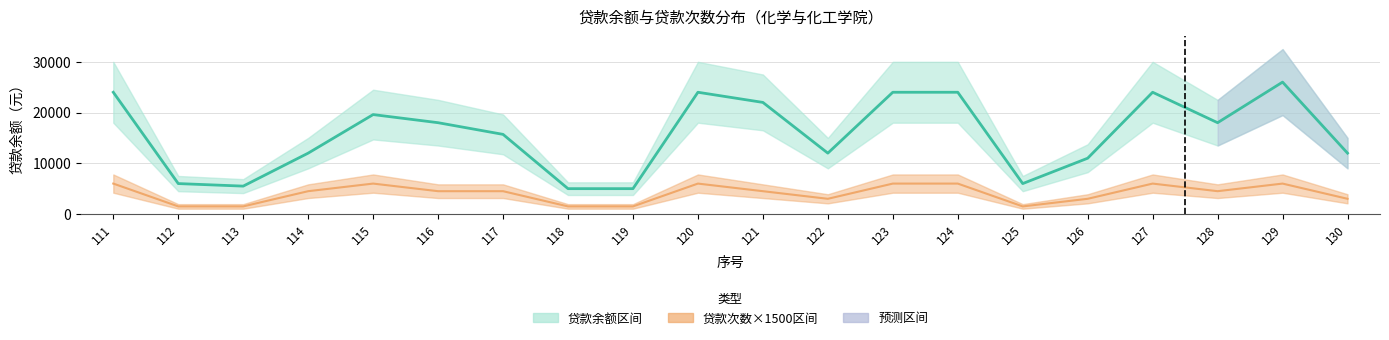

Rank the series by their average value, from lowest to highest.

贷款次数×1500, 贷款余额